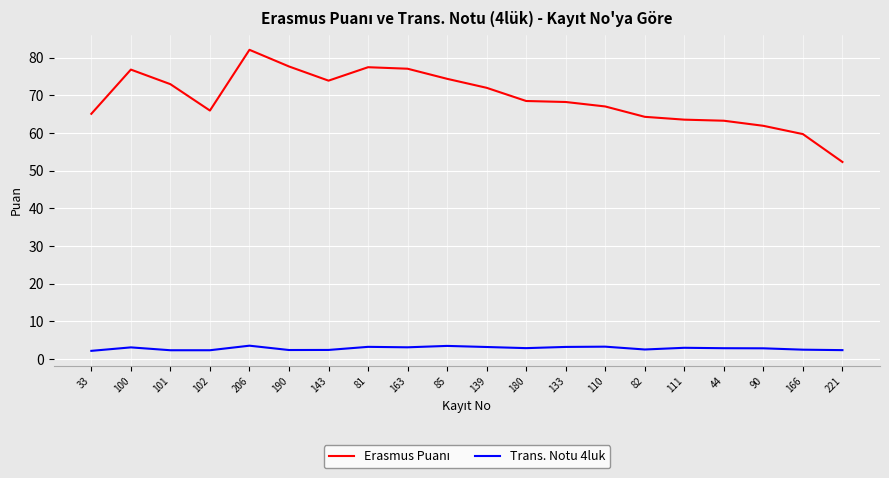

At which category is the sum across all series the highest?

206